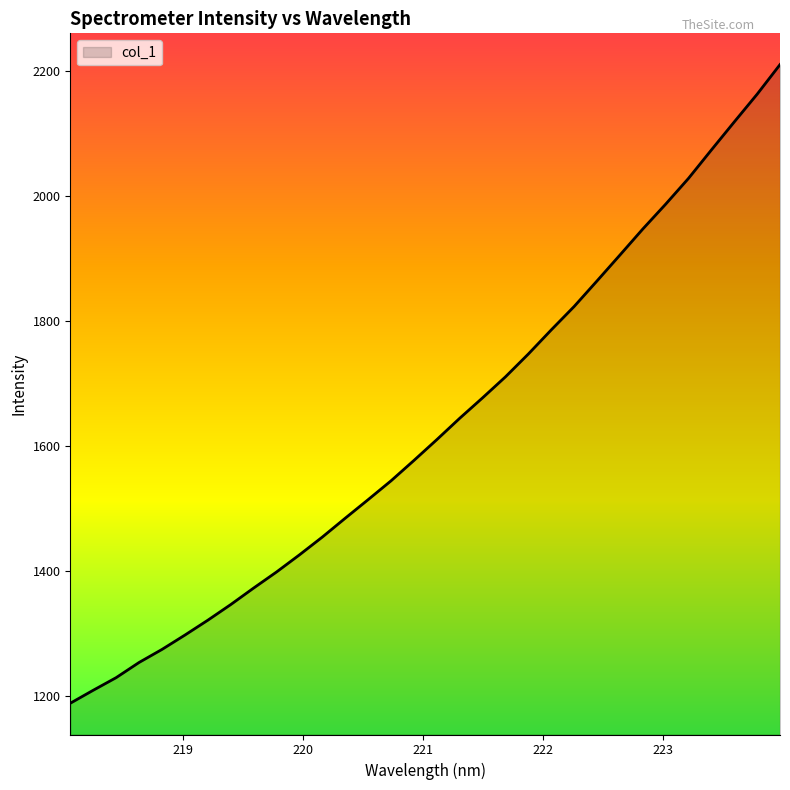

What is the difference between the second highest and minimum values?

974.2